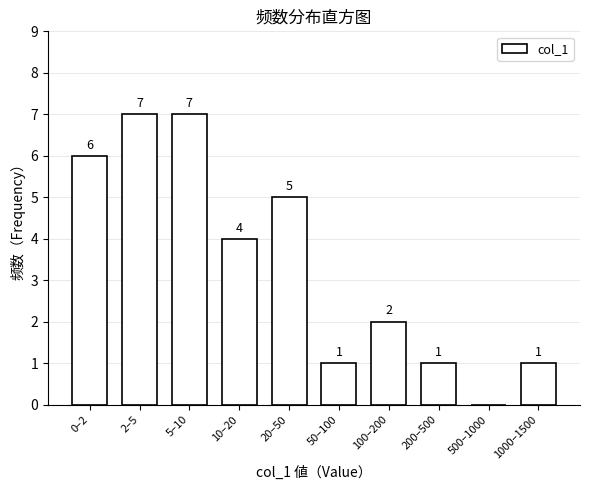

Reading left to right, list all the values displayed in this chart.

0–2=6	2–5=7	5–10=7	10–20=4	20–50=5	50–100=1	100–200=2	200–500=1	500–1000=0	1000–1500=1